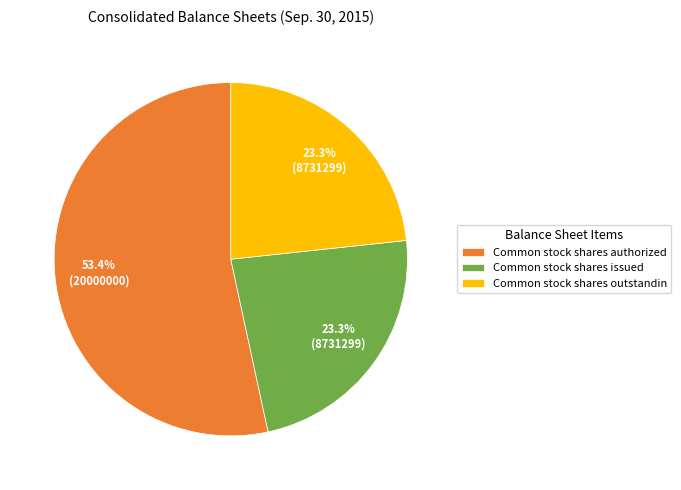

Which category has the biggest portion of the pie?

Common stock shares authorized